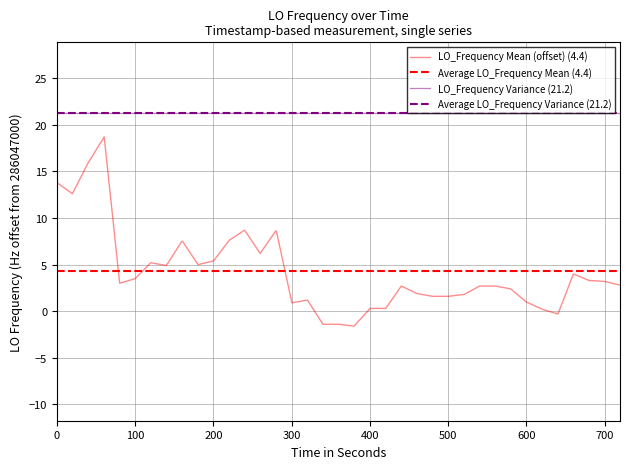

What is the greatest value displayed?

18.7